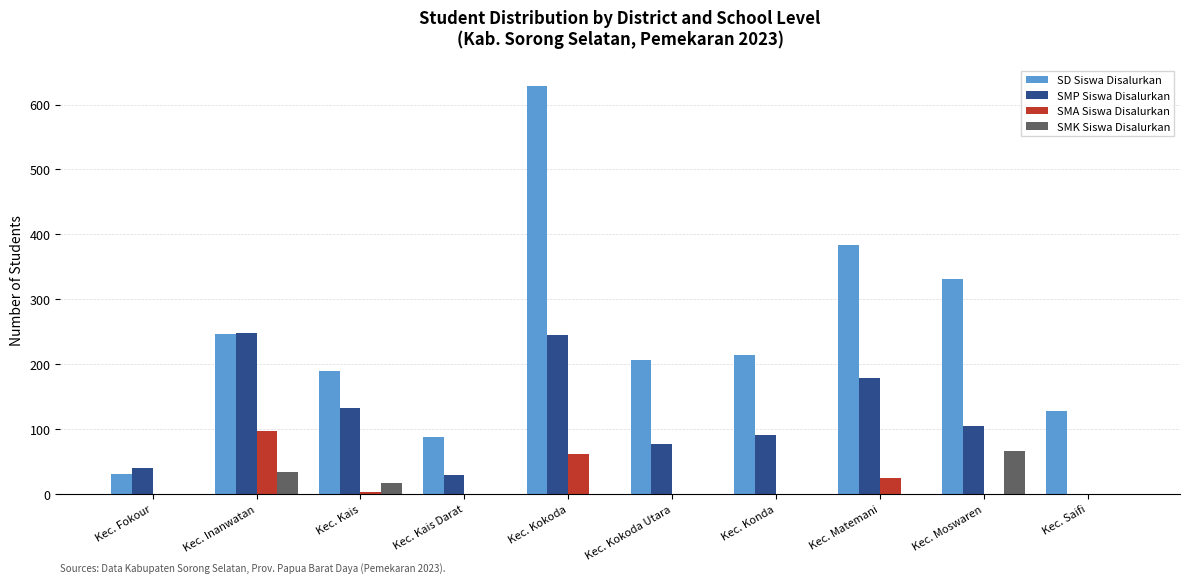

The value of SMA Siswa Disalurkan at Kec. Kokoda Utara is 65. True or false?

False